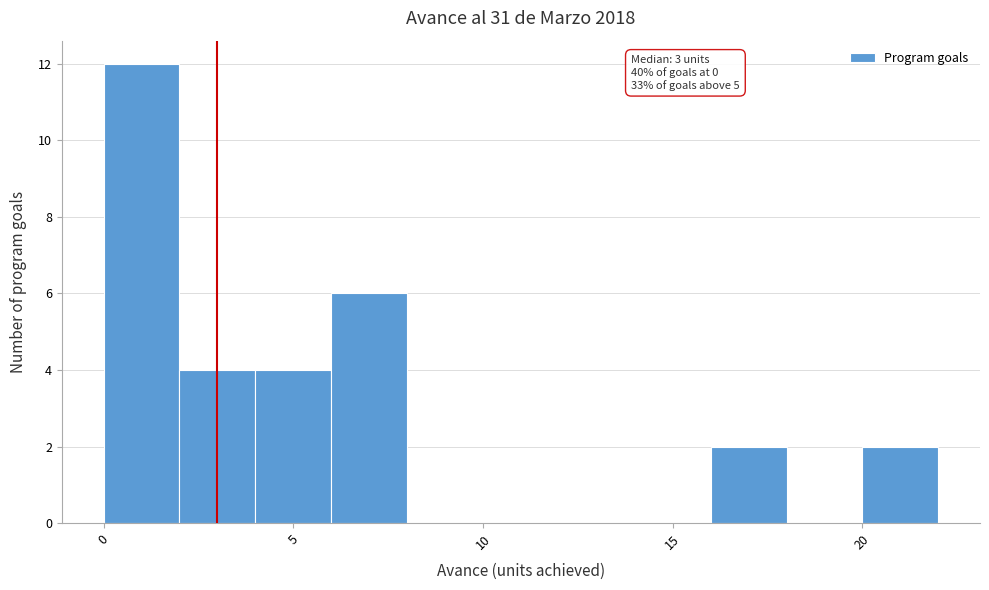

Which range on the x-axis has the tallest bar?

0 to 2